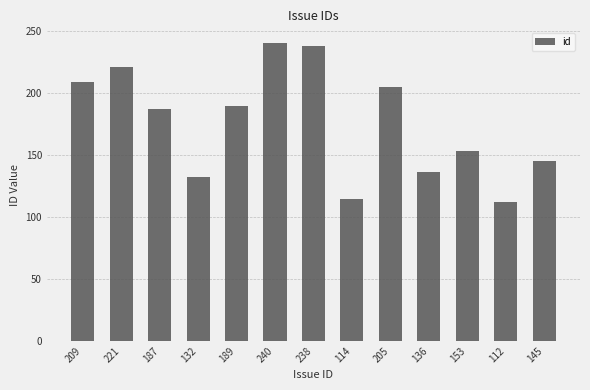

What is the difference between the second highest and minimum values?

126